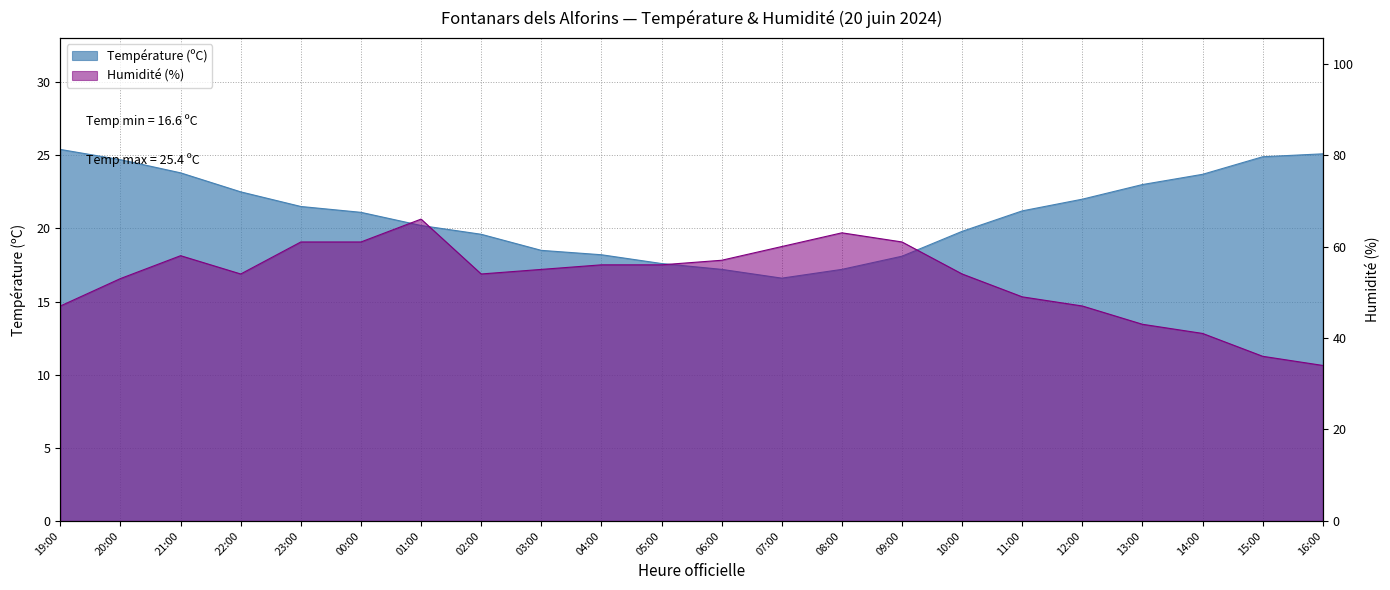

True or false: Température (ºC) has a value of 23.0 at 13:00.

True